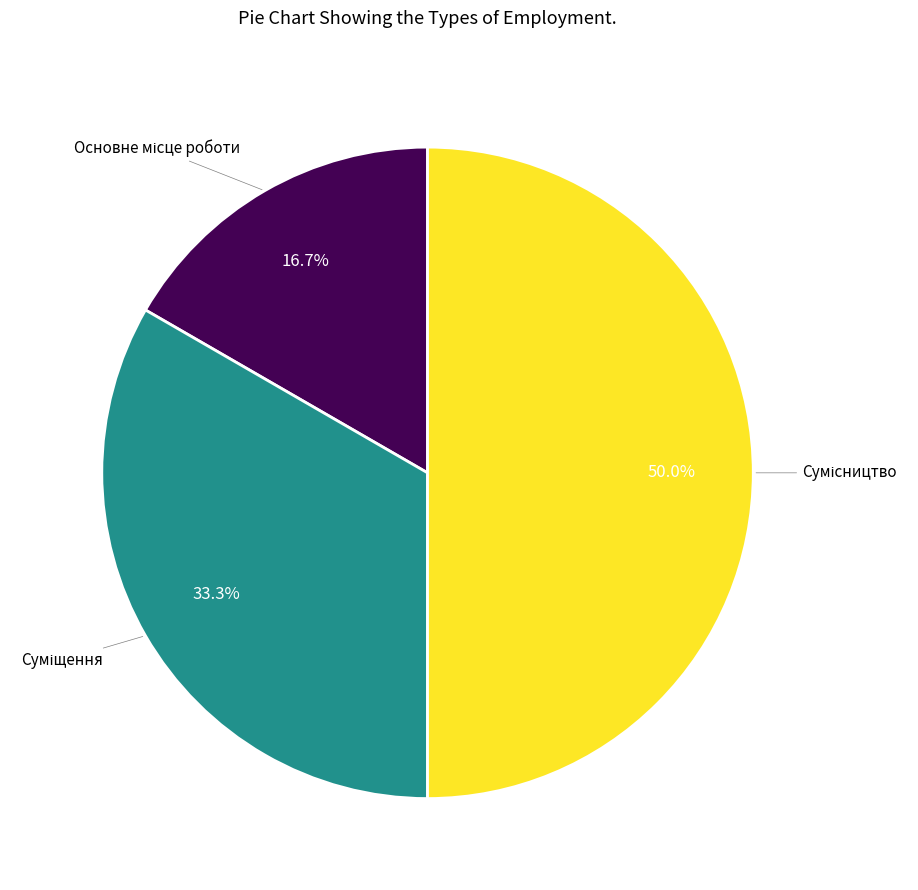

How many segments does this pie chart have?

3